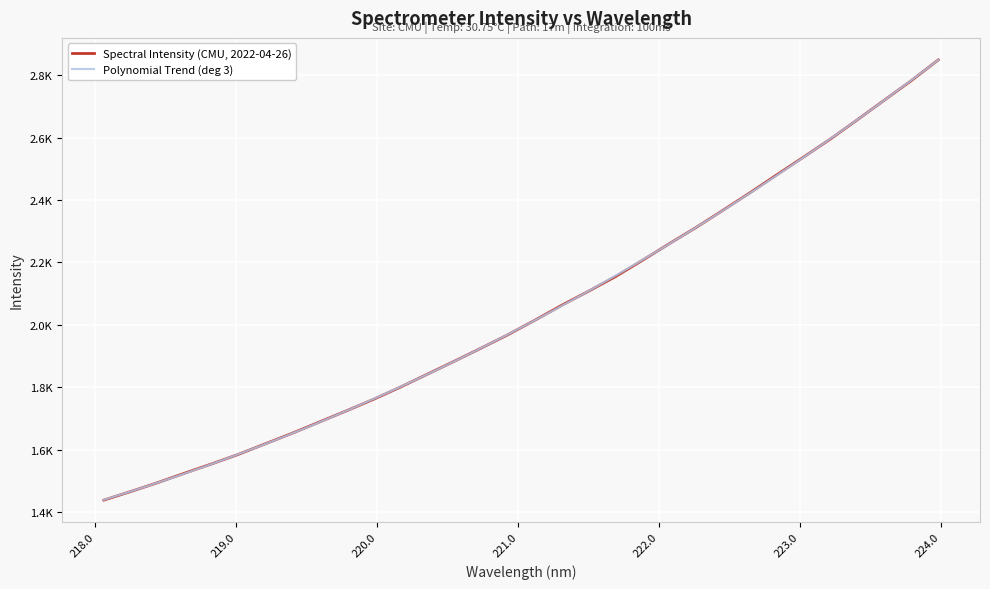

Reading left to right, what are all the values shown in this chart?

1439.1	1466.5	1495.0	1525.3	1554.9	1585.8	1619.6	1653.5	1689.1	1724.8	1761.5	1800.6	1841.9	1883.3	1925.5	1968.7	2015.0	2062.9	2108.3	2154.9	2207.0	2260.3	2312.5	2367.5	2423.4	2481.1	2538.2	2596.2	2657.7	2720.2	2782.6	2848.8